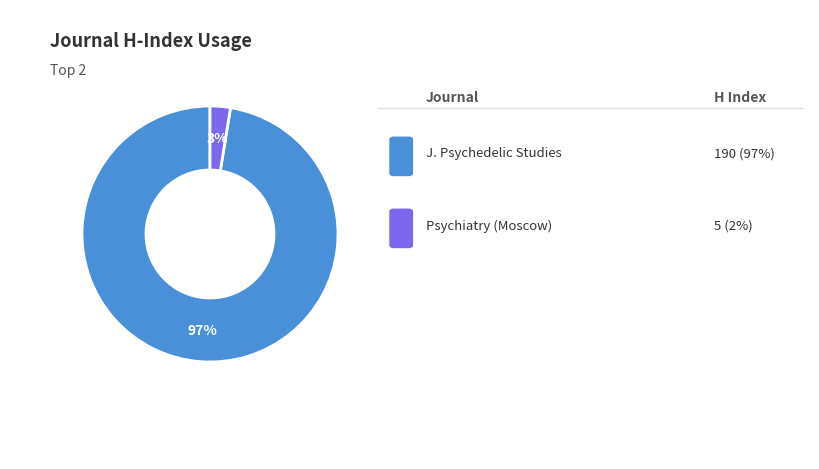

How many segments does this pie chart have?

2